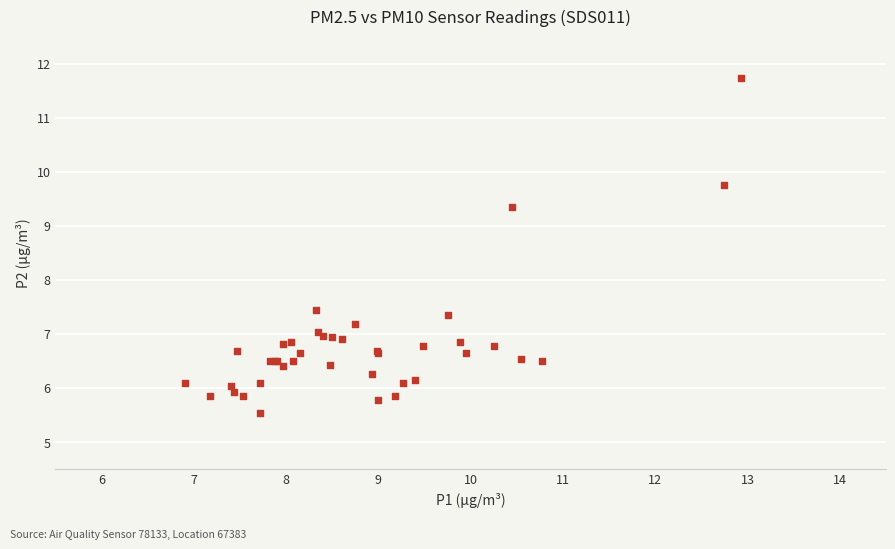

What Y value in the scatter plot is closest to 8?

7.5